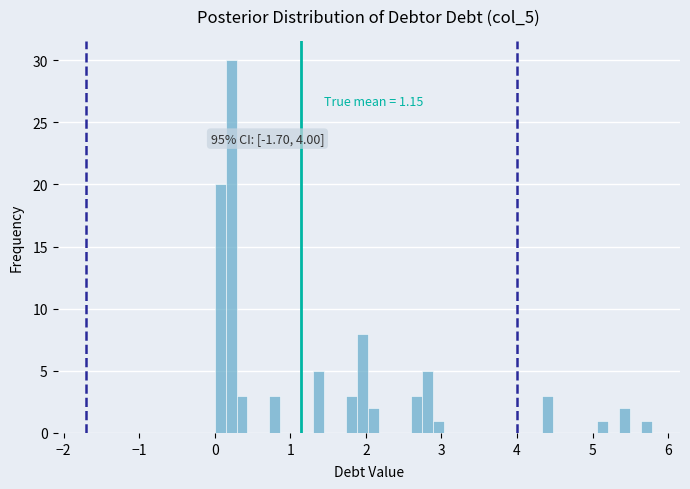

Around what value on the x-axis is the tallest bar? Give the approximate position of its centre, as read against the axis.

0.2